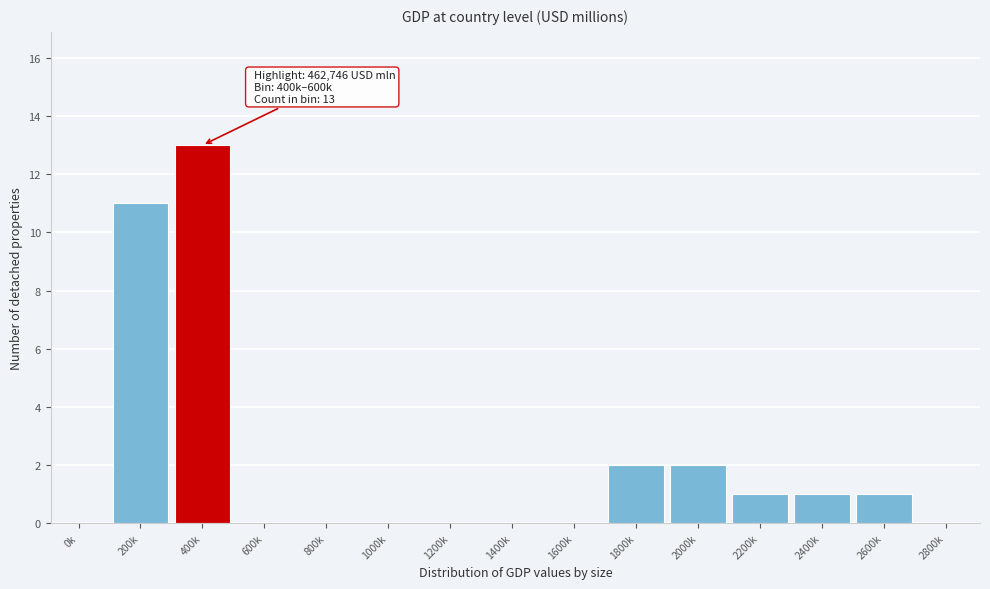

Reading left to right, transcribe all the data shown in this chart.

0k=0	200k=11	400k=13	600k=0	800k=0	1000k=0	1200k=0	1400k=0	1600k=0	1800k=2	2000k=2	2200k=1	2400k=1	2600k=1	2800k=0